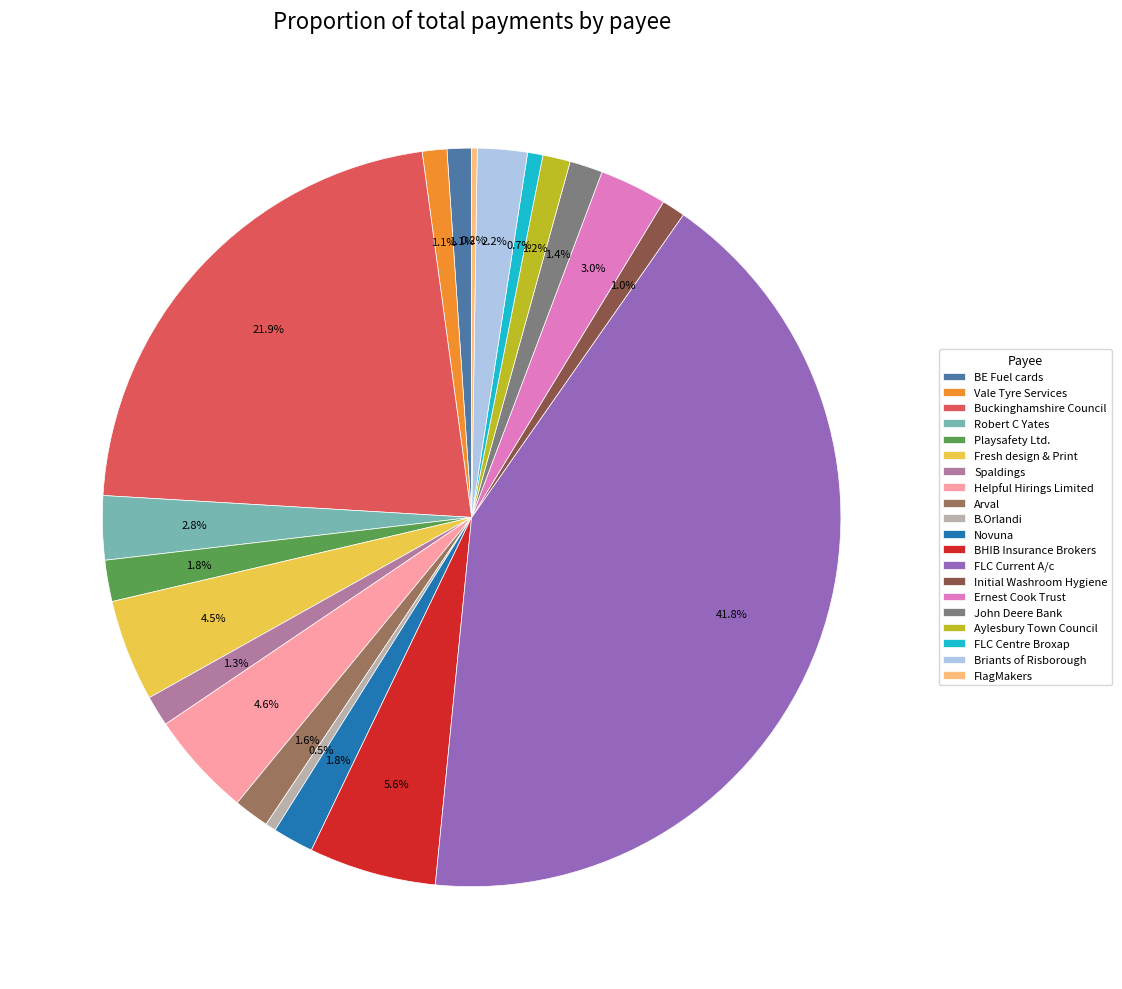

To the nearest percent, what is the average slice percentage?

5%